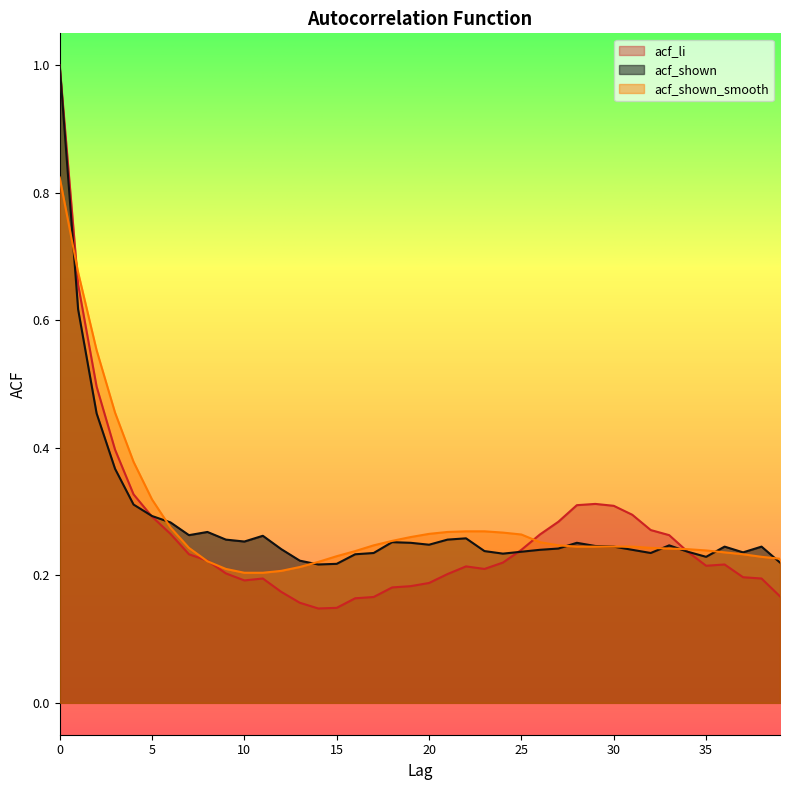

At how many categories does at least one series exceed 0?

40